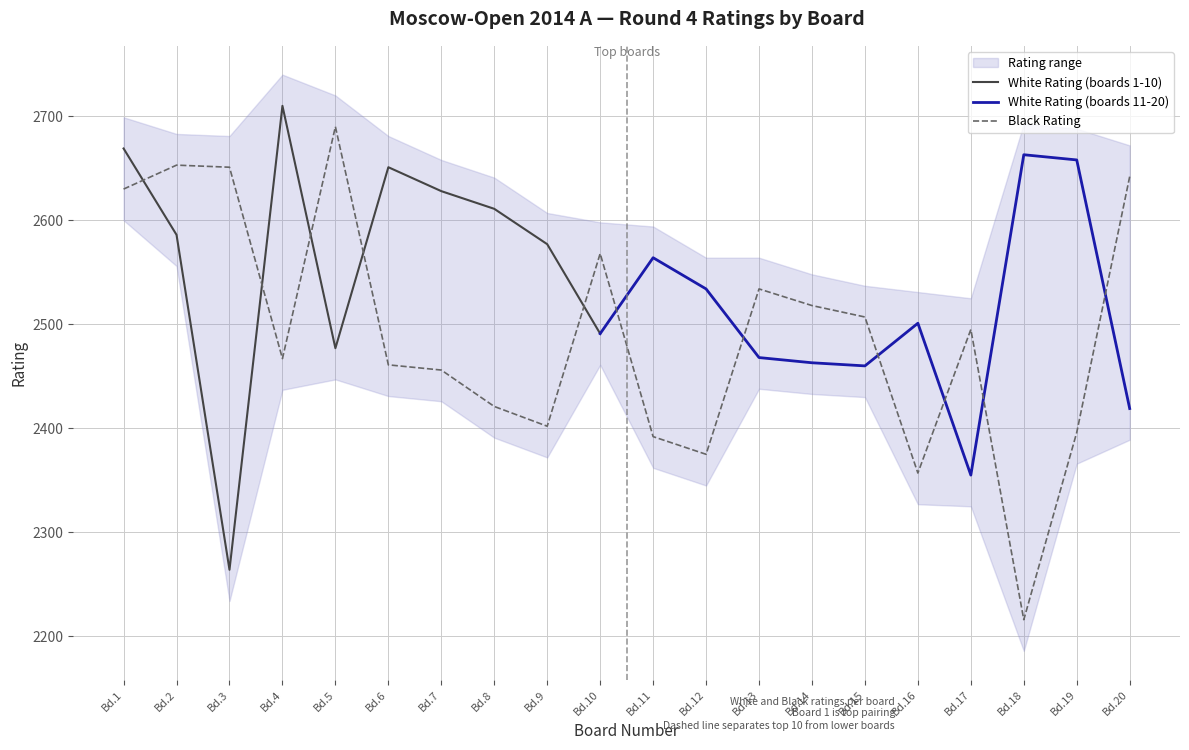

Is it true that White Rating equals 4383 at 4?

False